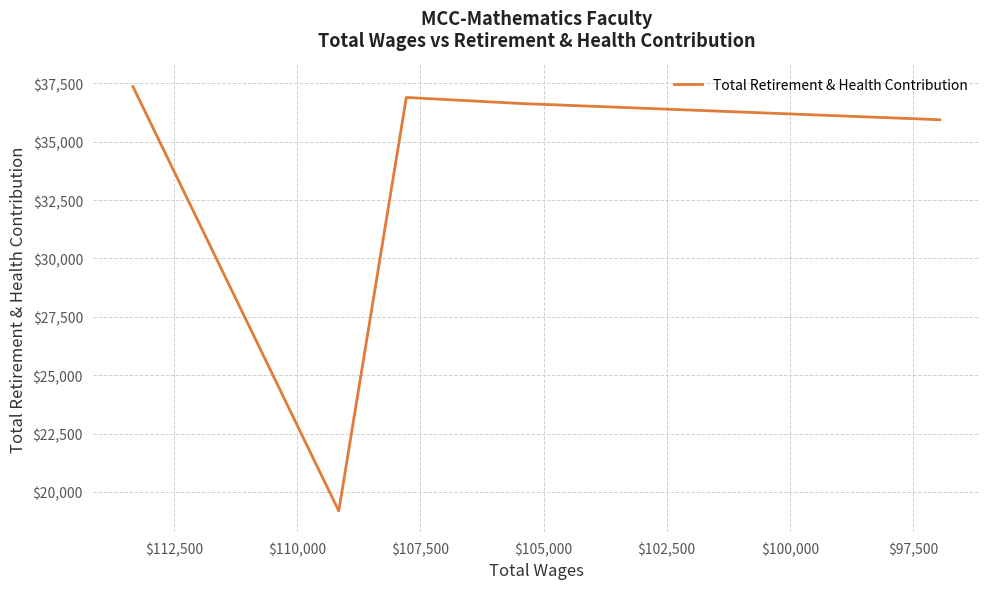

What is the average value?

33205.0